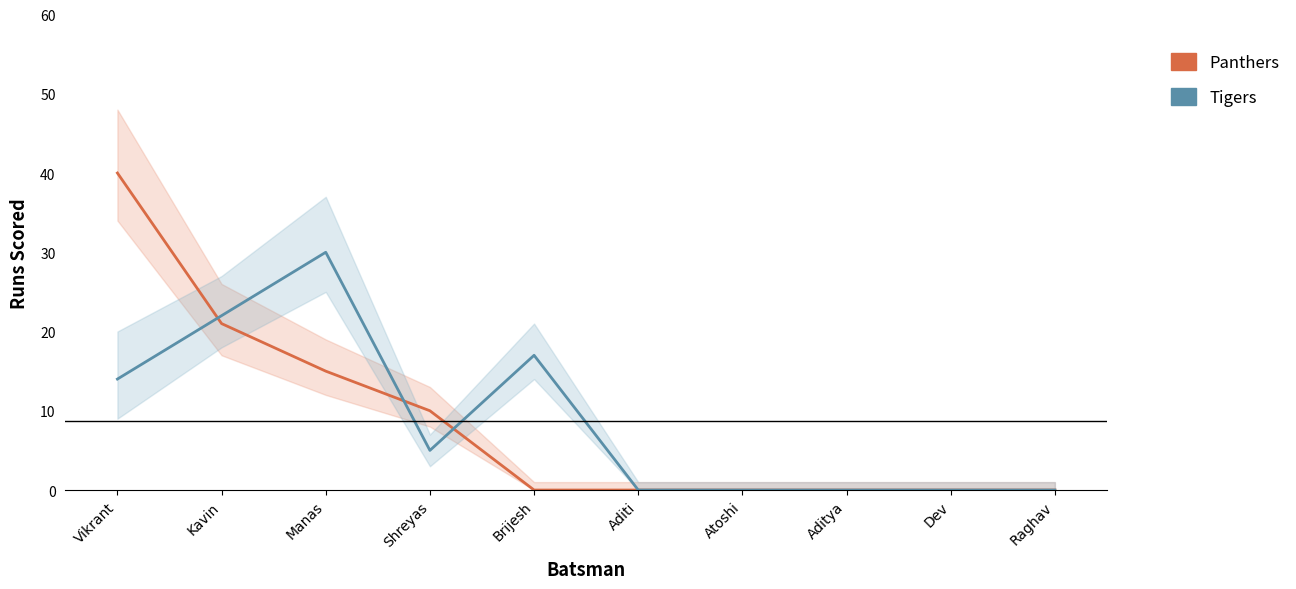

What is the approximate value of Tigers at Kavin, to the nearest 5?

20